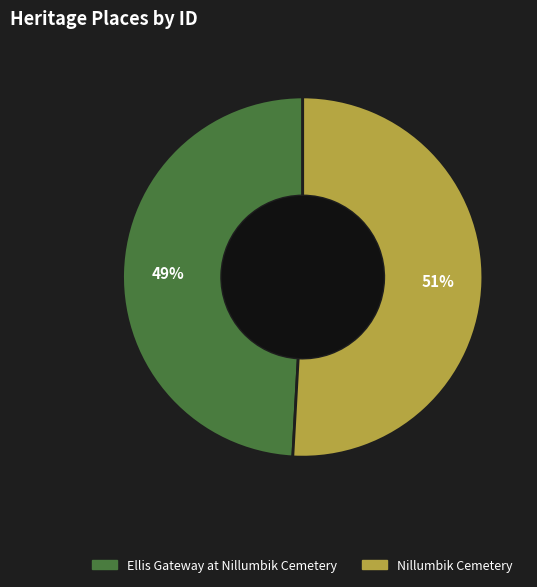

To the nearest percent, what percentage of the pie is Nillumbik Cemetery?

51%